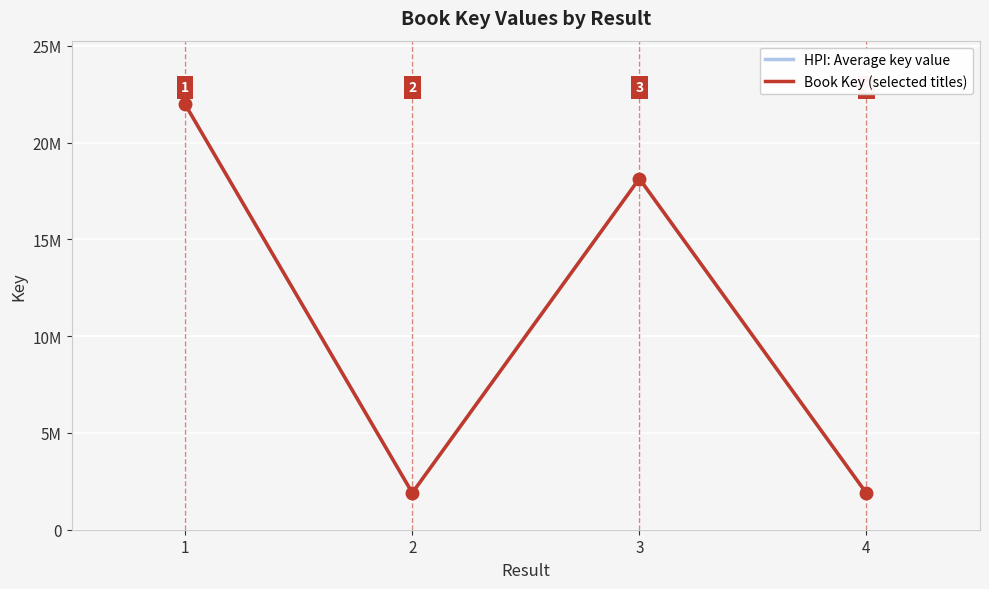

Does the chart have visible grid lines?

Yes